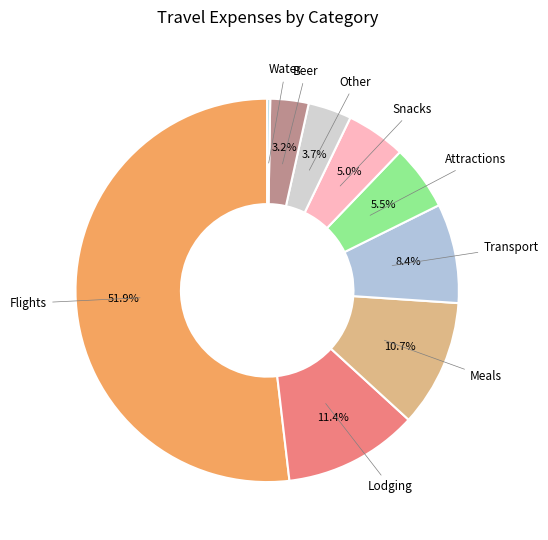

Do Beer and Attractions together represent more than half of the pie?

No